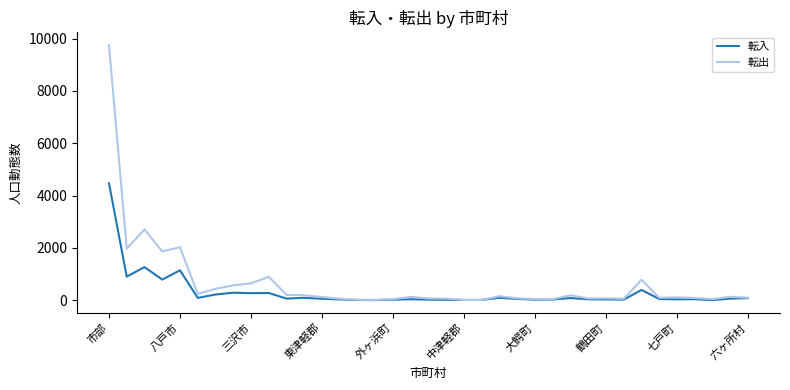

Which series has the largest range (max minus min)?

転出